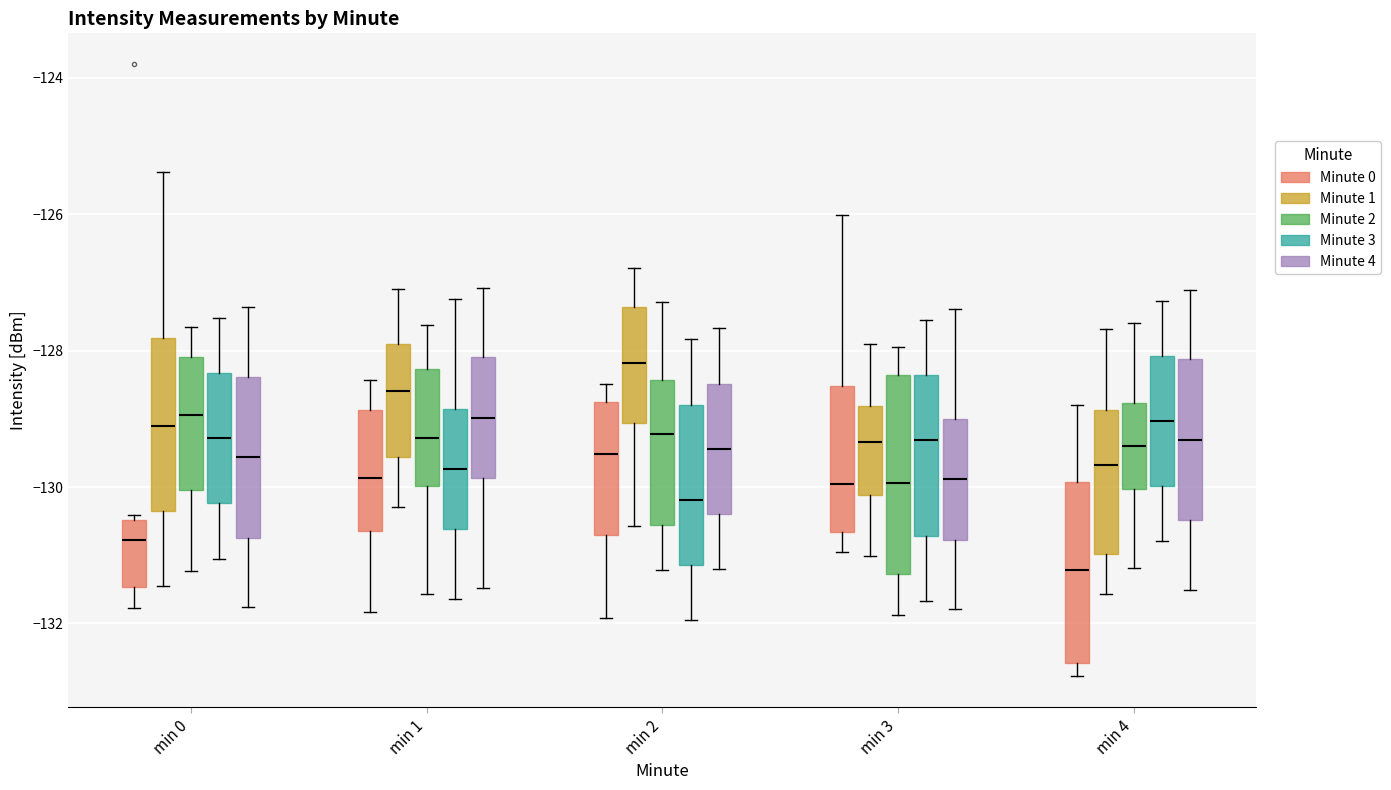

Which box's median line is the lowest?

min 4 (Minute 0)